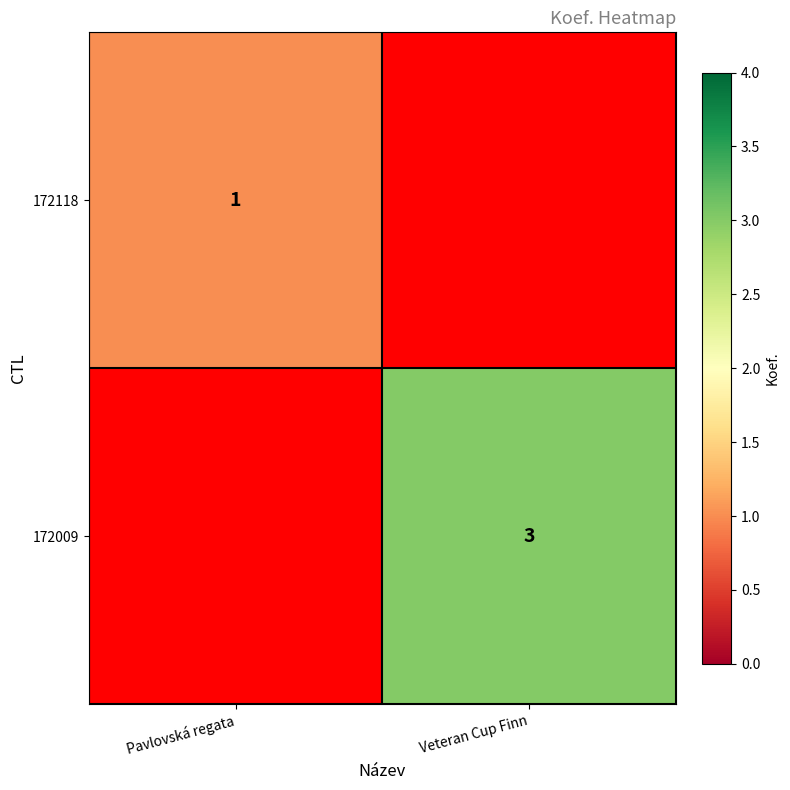

What is the total value across all series at Pavlovská regata?

1